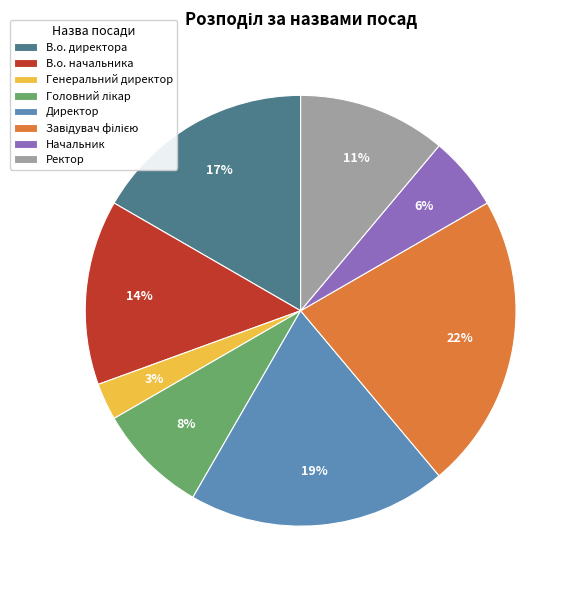

Between В.о. начальника and Директор, which is larger?

Директор